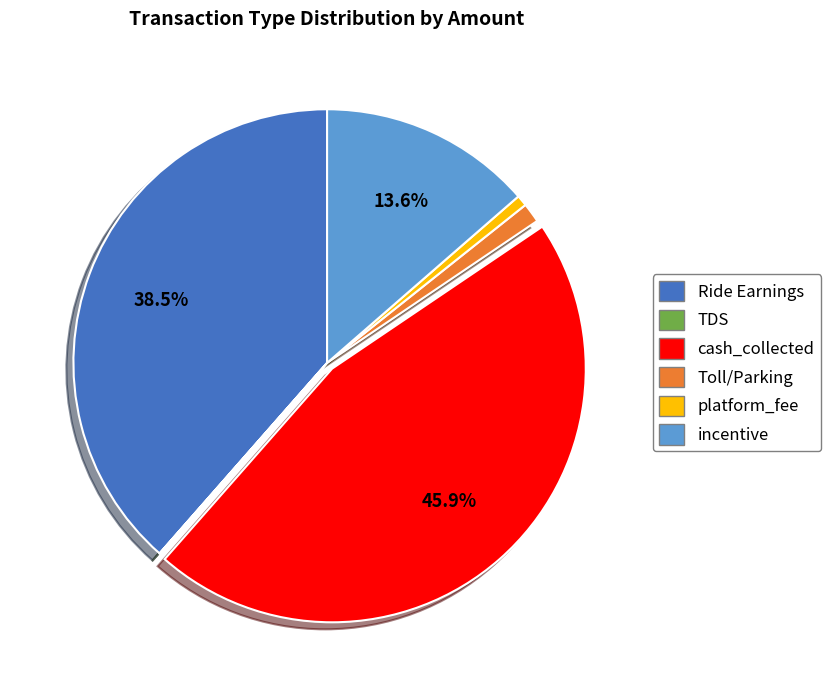

To the nearest percent, what percentage of the pie is platform_fee?

1%